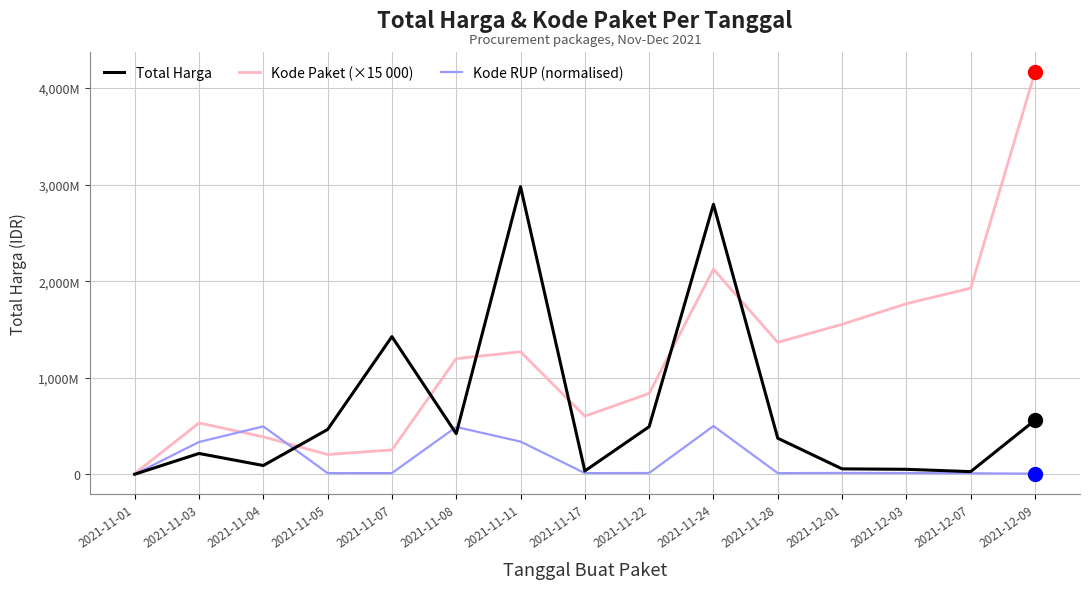

Where is the first local minimum for Kode RUP (normalised)?

2021-11-05